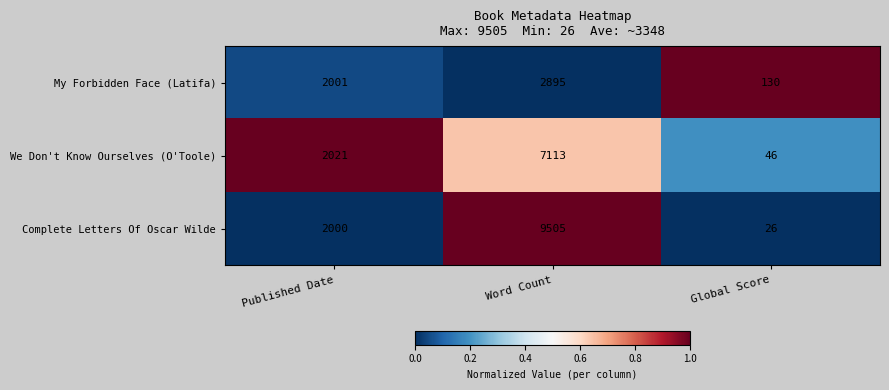

At which category does the chart reach its peak across all series?

Word Count